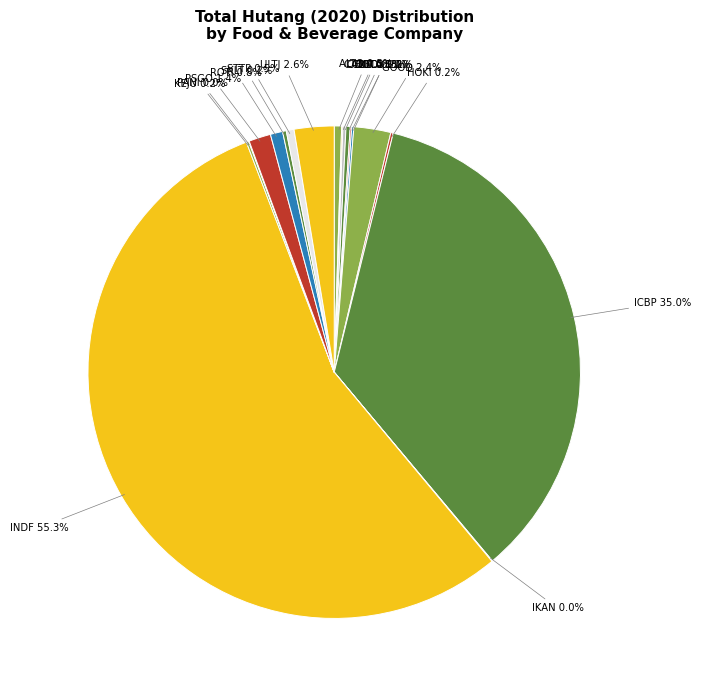

What is the largest slice in the pie chart?

INDF